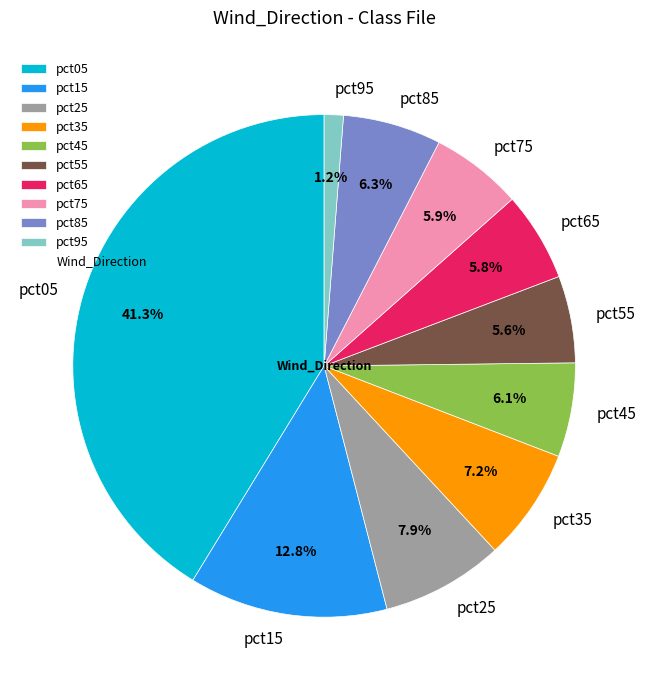

Which slice is the smallest?

pct95